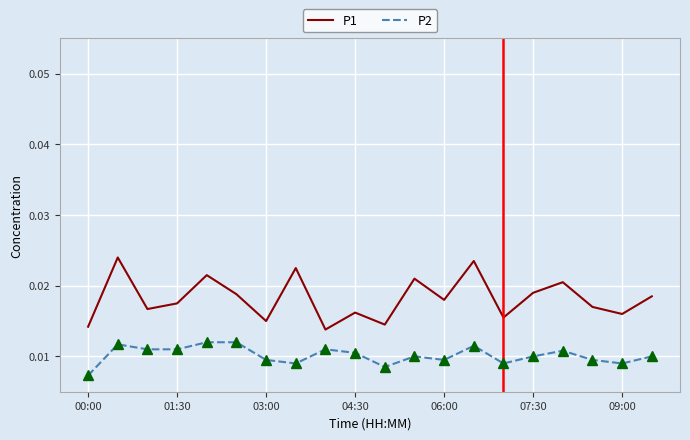

True or false: P1 and P2 intersect in this chart.

False